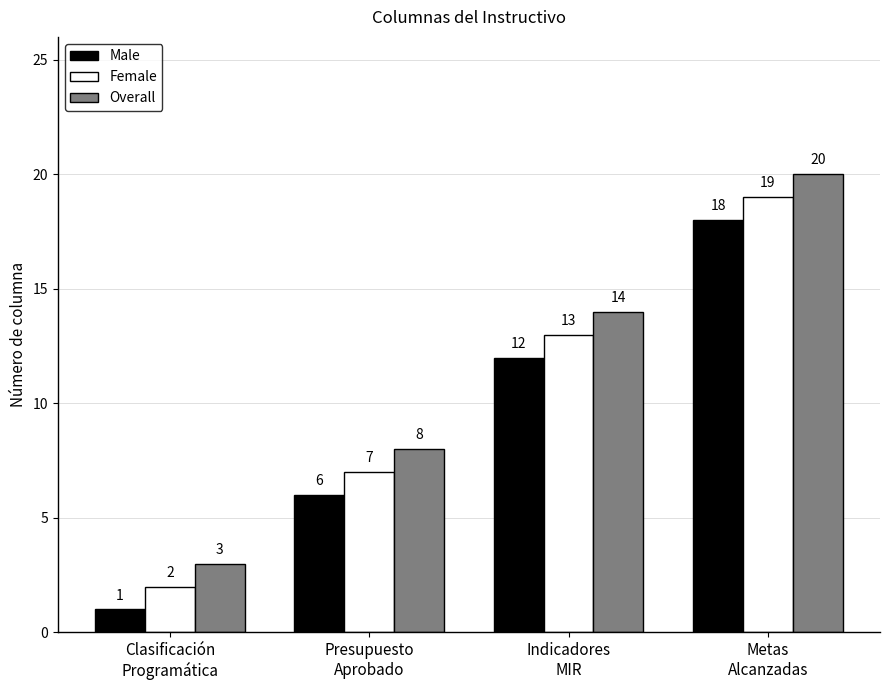

Where is Male nearest to the value 9?

Presupuesto
Aprobado